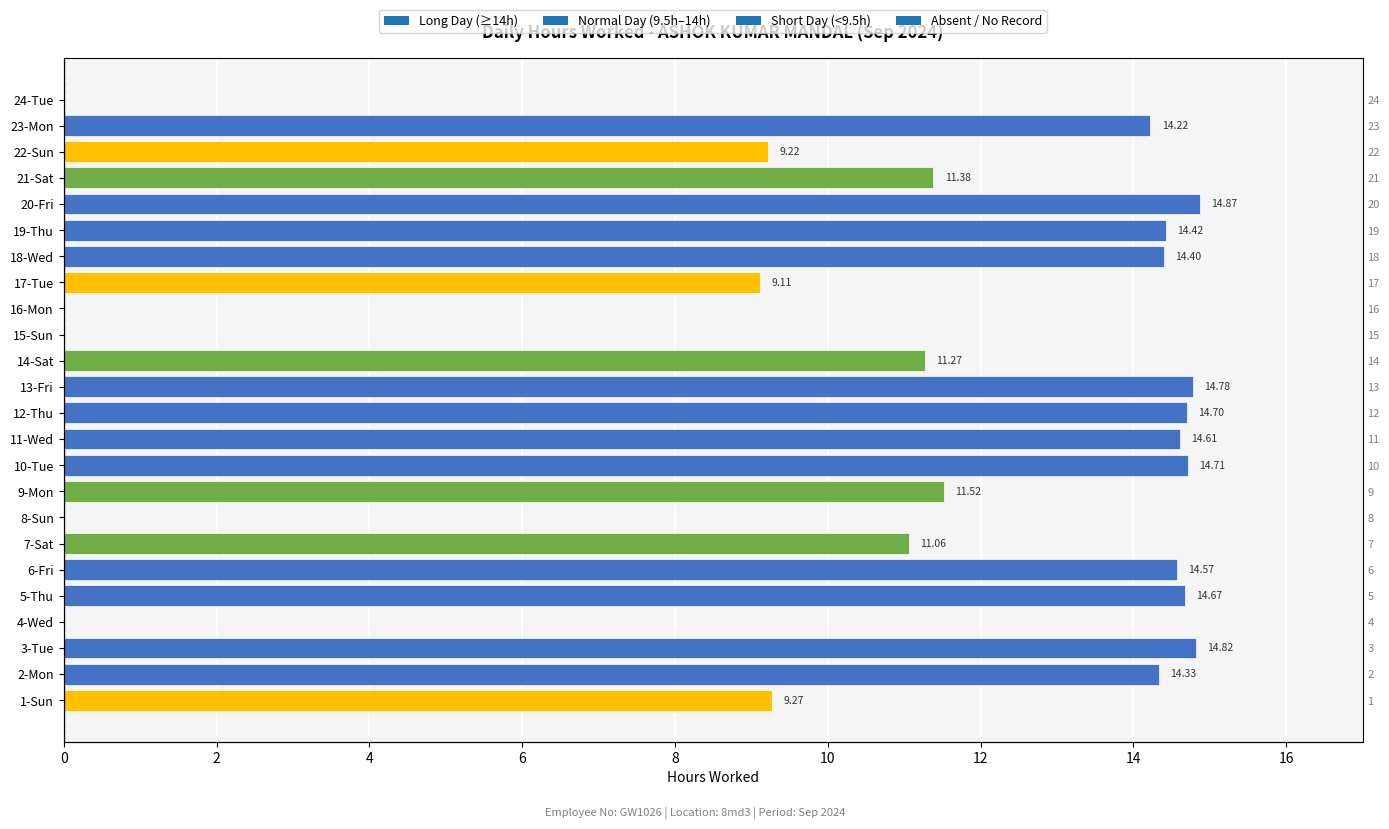

What is the sum of all values?

247.9